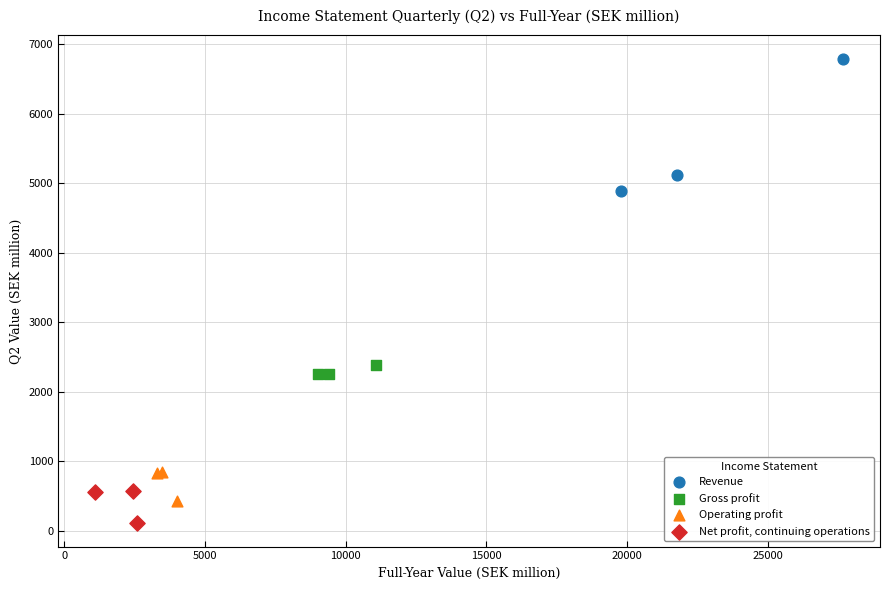

Which series has the largest Y range (max minus min)?

Revenue